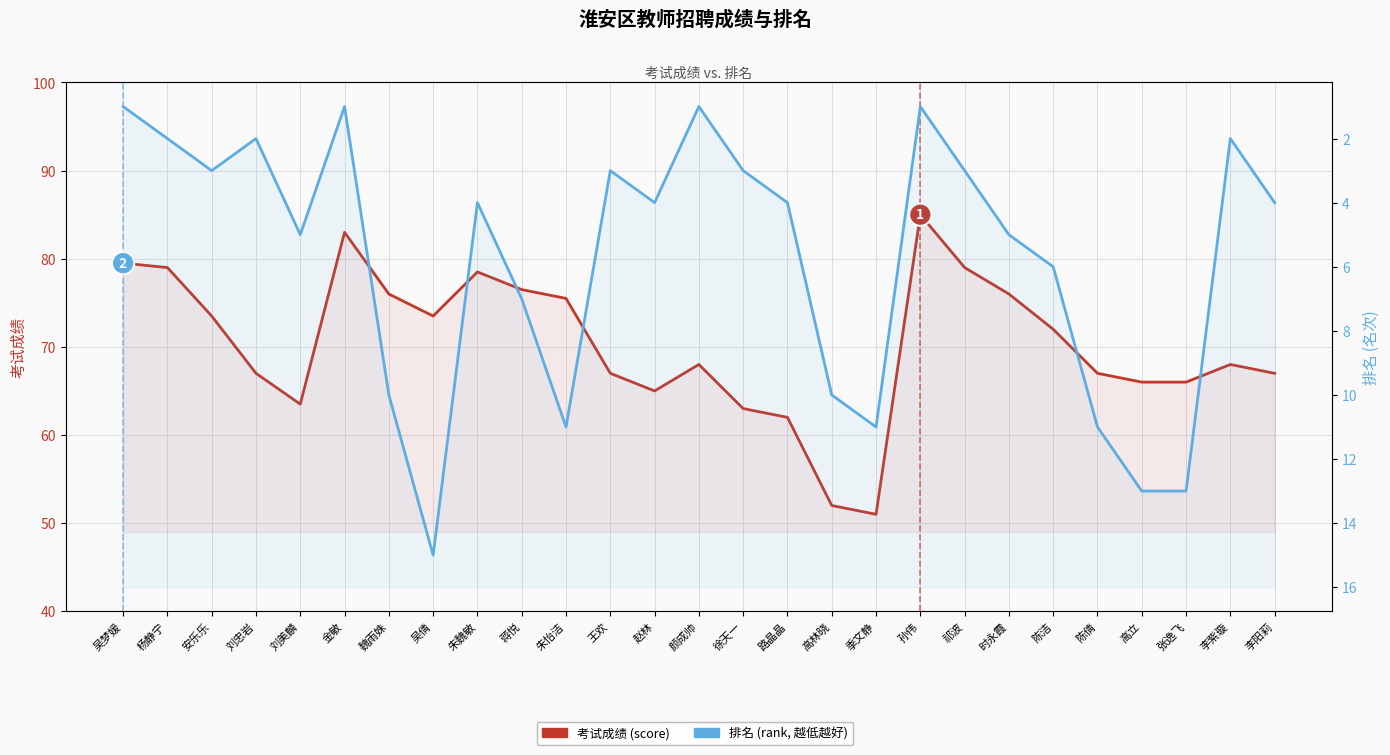

What is the greatest value displayed?

85.0